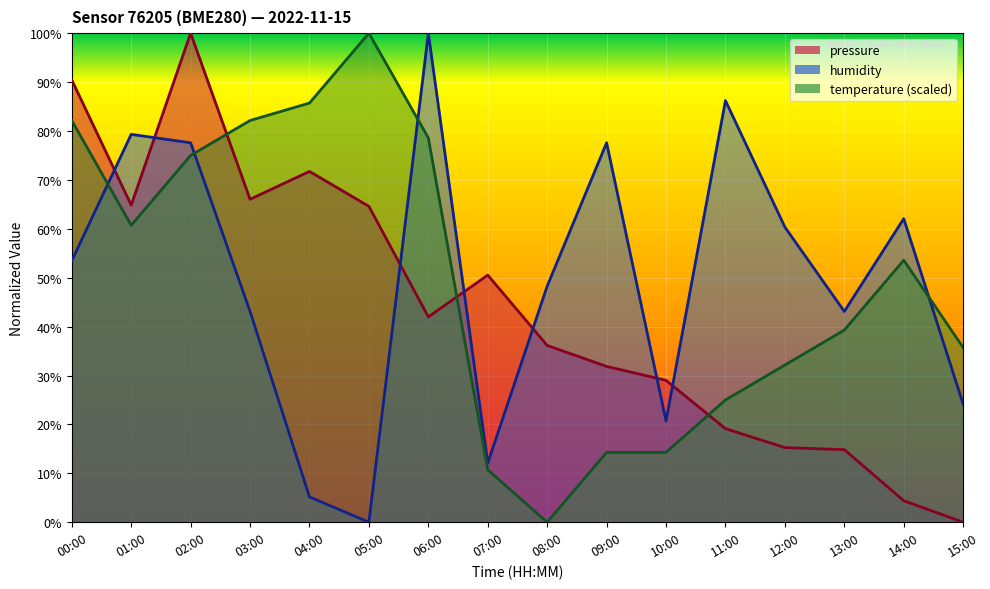

How many lines are shown in the chart?

3